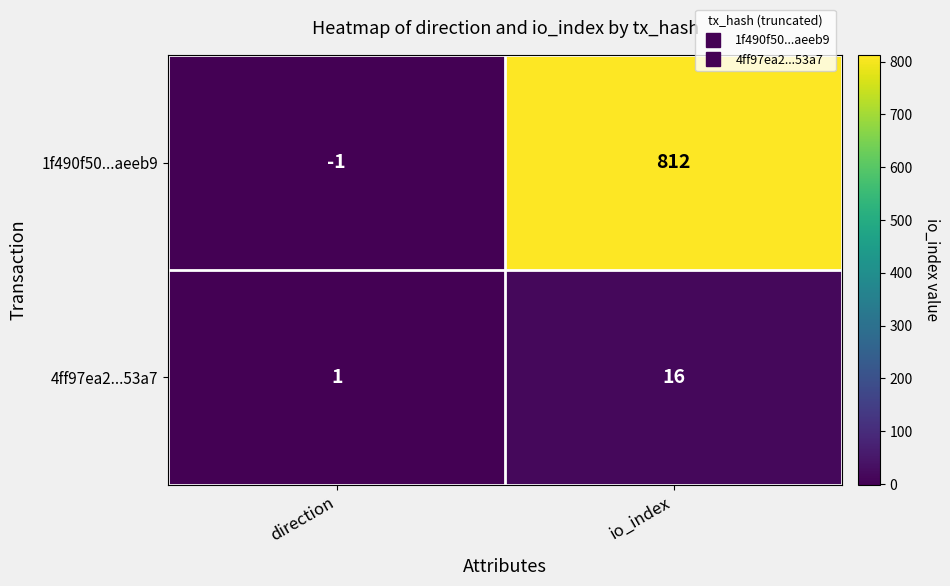

What is the difference between the 4ff97ea2...53a7 values at io_index and direction?

15